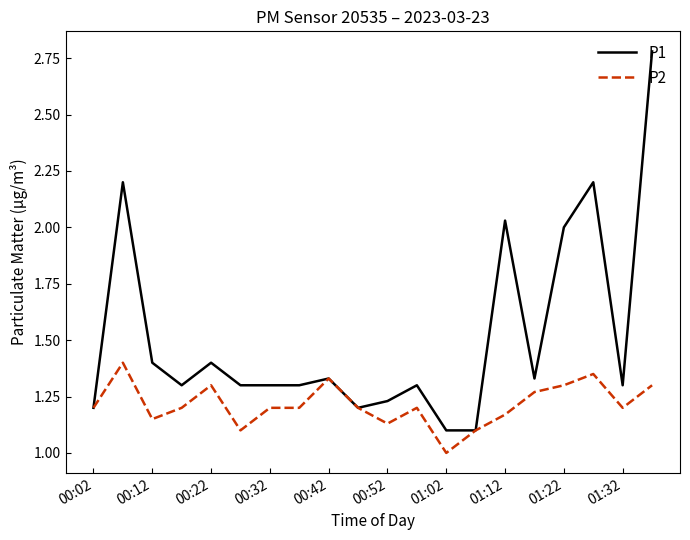

What is the minimum value shown in the chart?

1.0